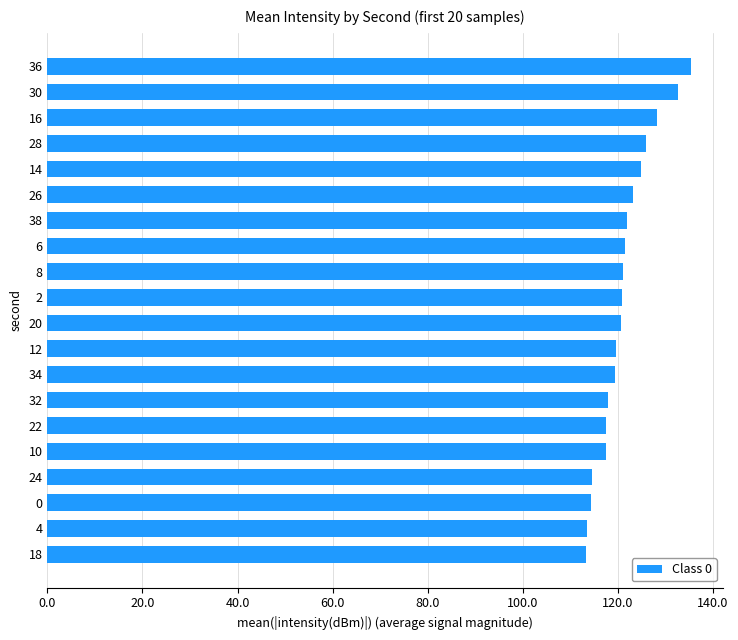

What is the minimum value shown in the chart?

113.4